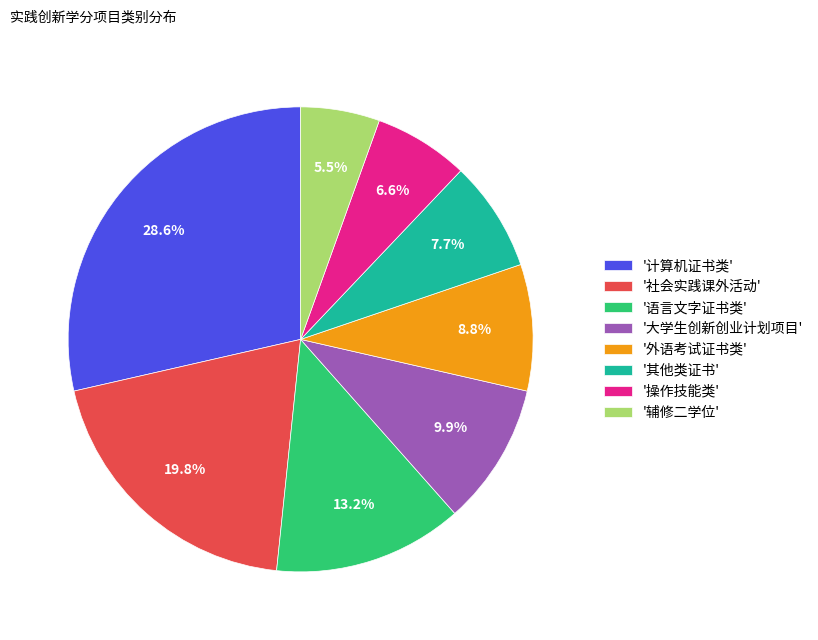

What is the largest slice in the pie chart?

'计算机证书类'